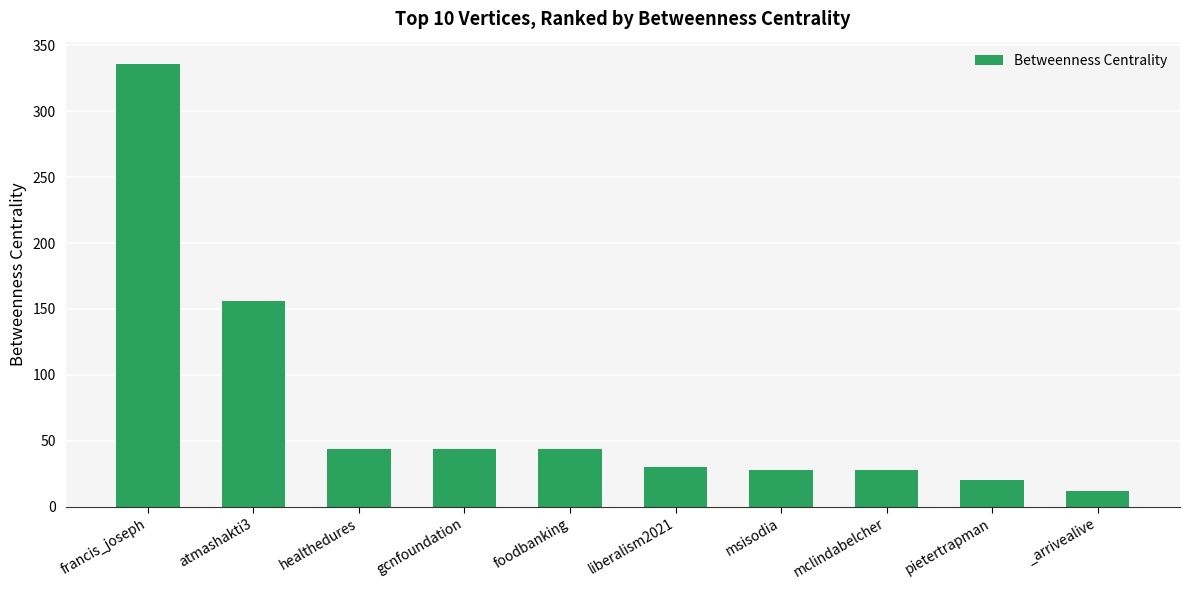

Reading left to right, extract all data points from this chart.

336	156	44	44	44	30	28	28	20	12